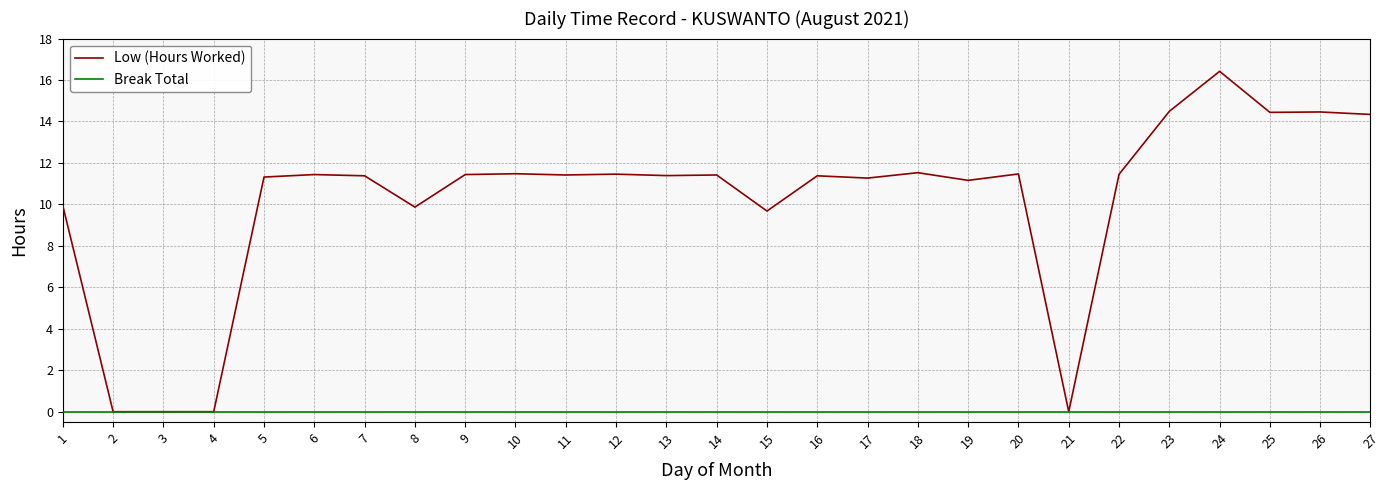

What is the greatest value displayed?

16.4